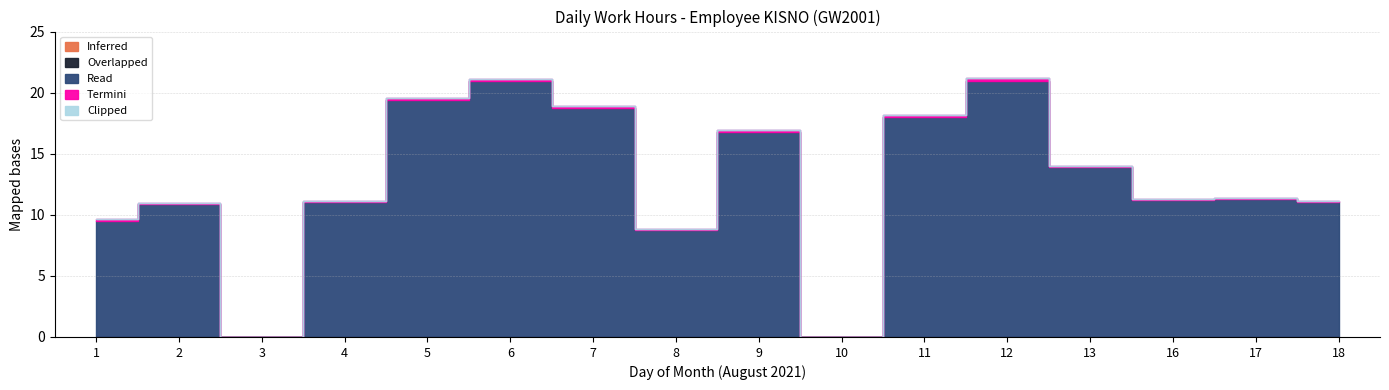

Is it true that Termini equals 0.0 at 10?

True